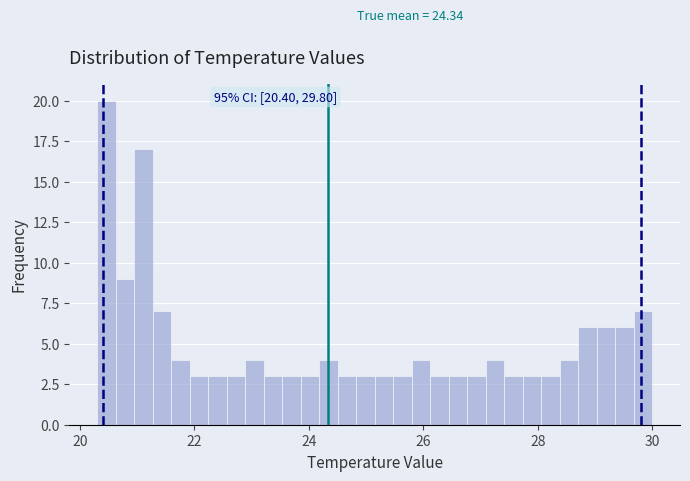

Around what value on the x-axis is the tallest bar? Give the approximate position of its centre, as read against the axis.

20.4